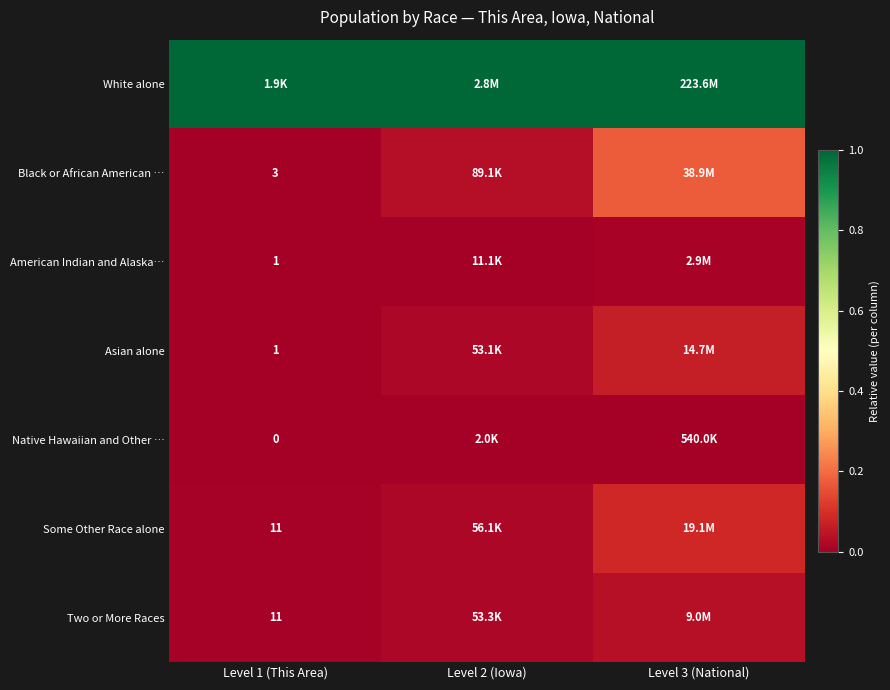

Is the value of Native Hawaiian and Other … at Level 1 (This Area) greater than the value of Asian alone at Level 1 (This Area)?

No